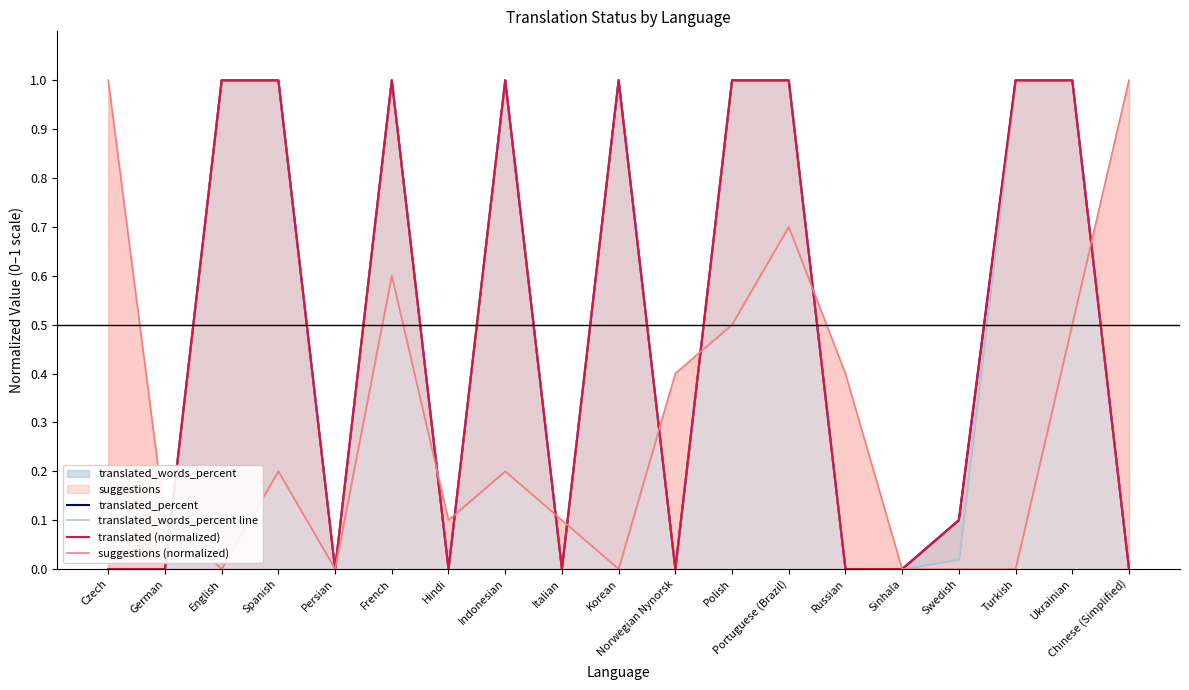

What value does the translated_words_percent line series have at Polish, to the nearest 10?

100